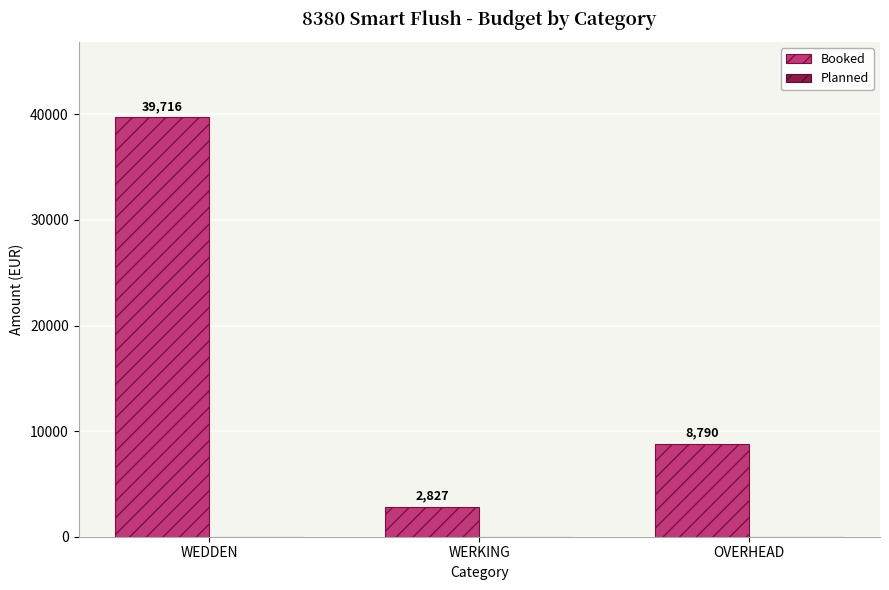

Count the number of data series in this chart.

1